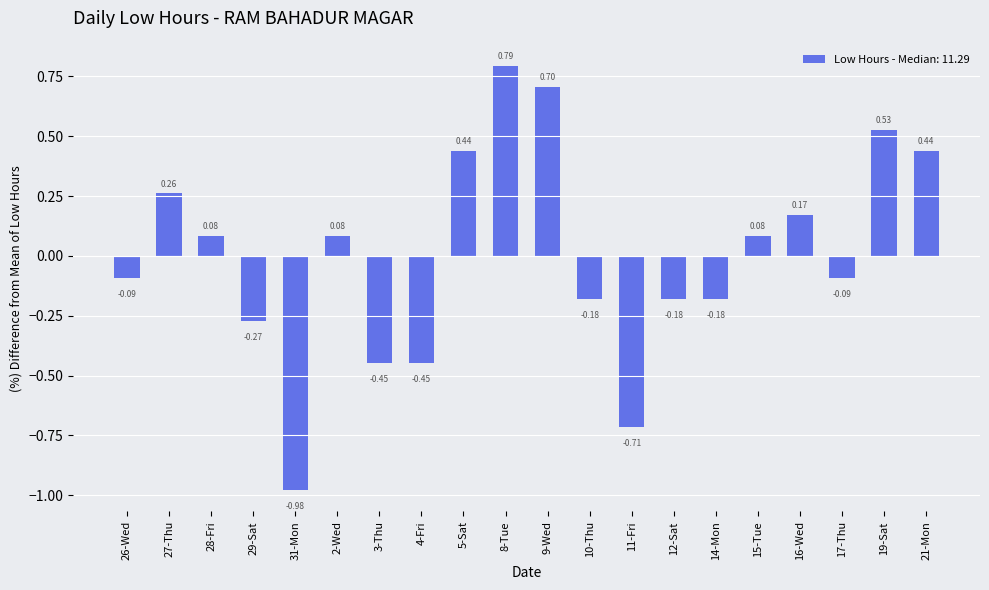

The value at 16-Wed is 0.1. True or false?

False